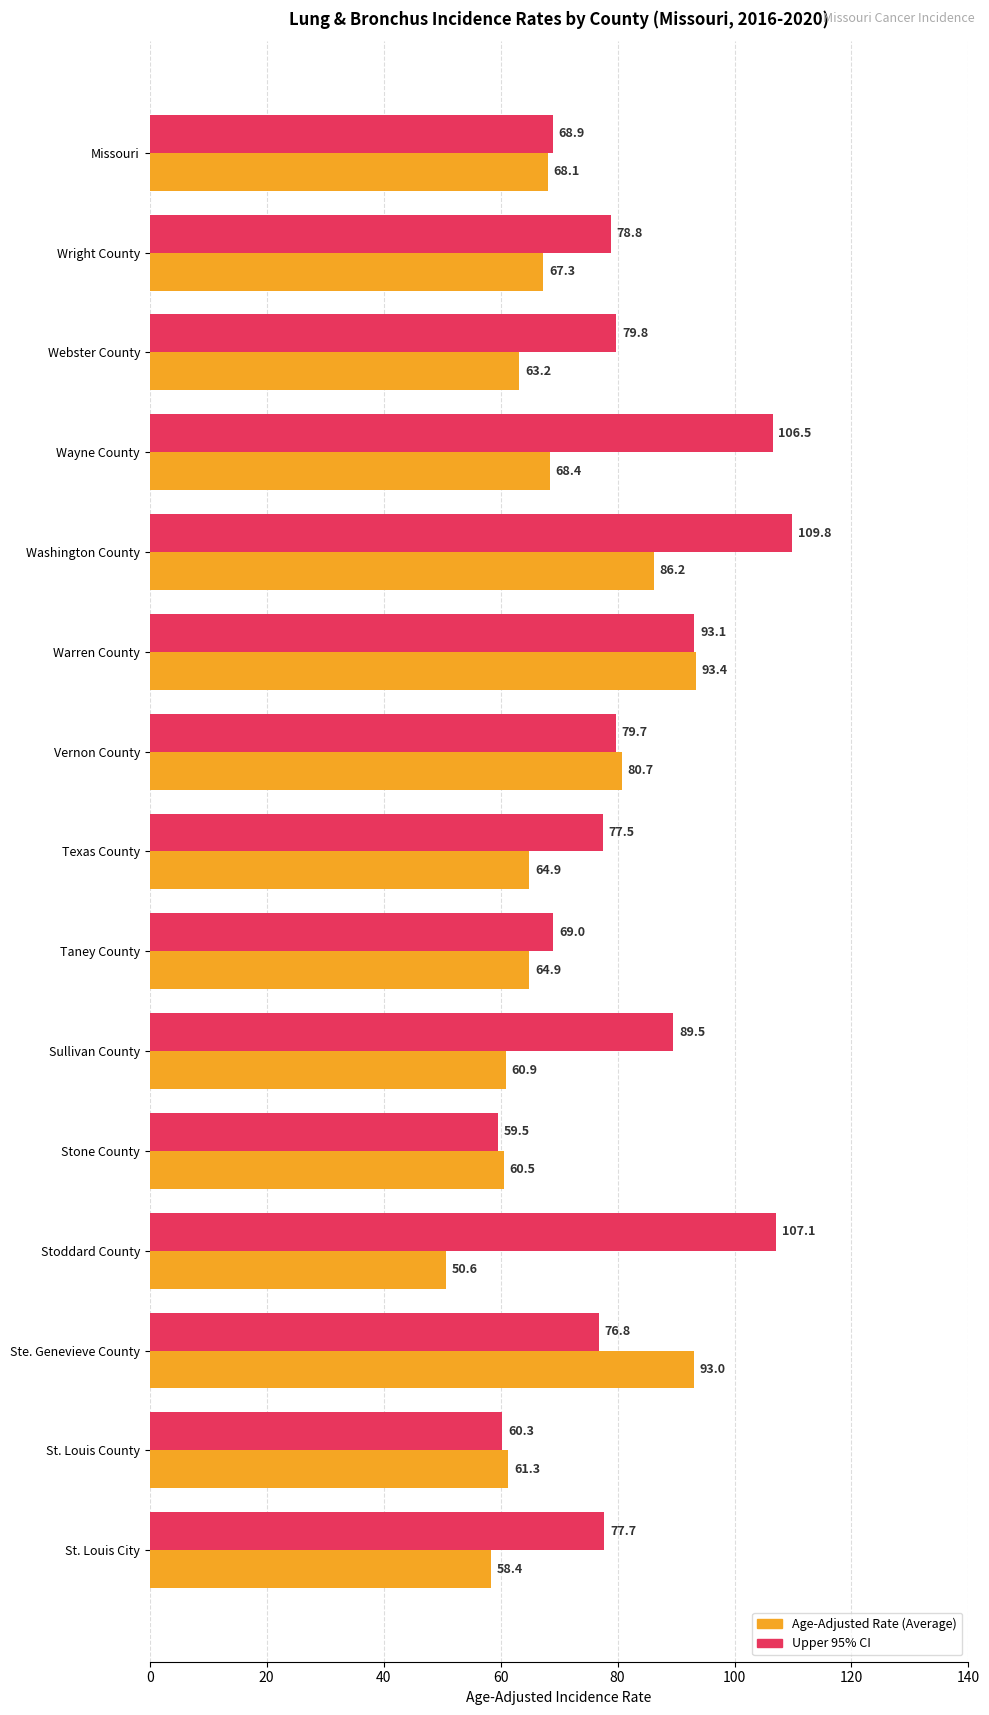

What is the difference between the highest and lowest values at St. Louis County?

1.0